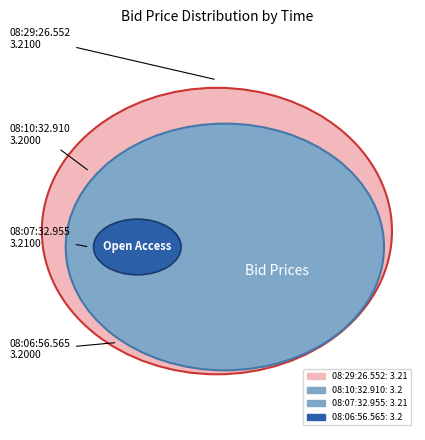

The 08:10:32.910 slice represents 39% of the pie. True or false?

False